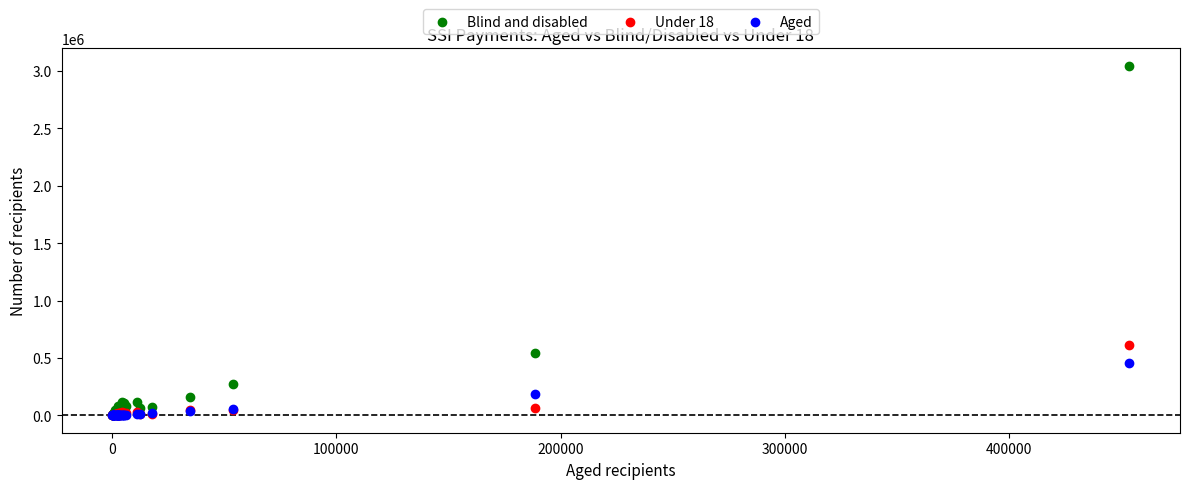

Across all series, what Y value is closest to 1523121?

610874